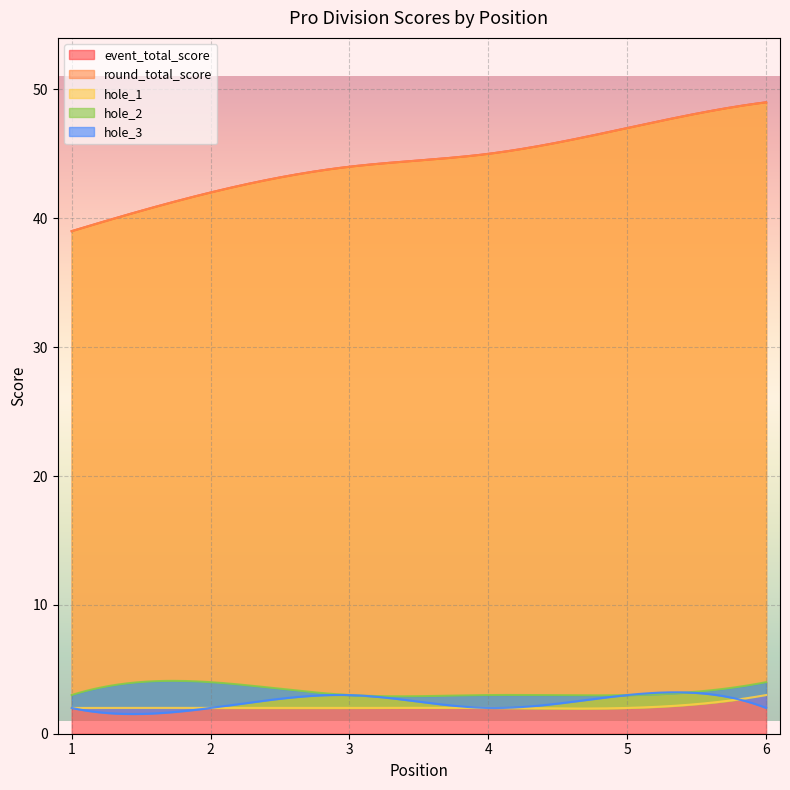

Rank the series by their maximum value, from highest to lowest.

event_total_score, round_total_score, hole_2, hole_1, hole_3